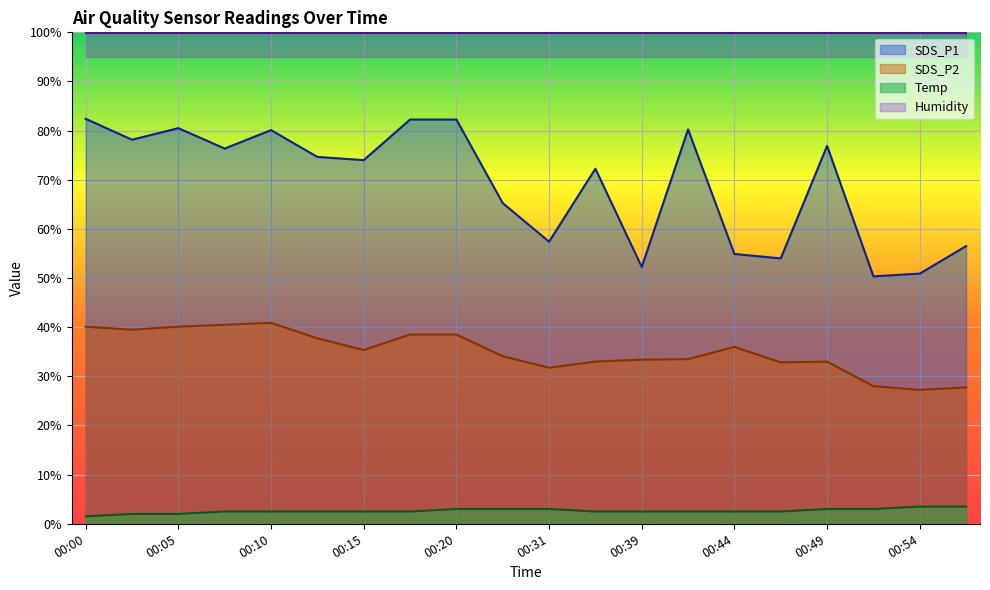

What is the difference between the highest and lowest values at 00:13?

72.1